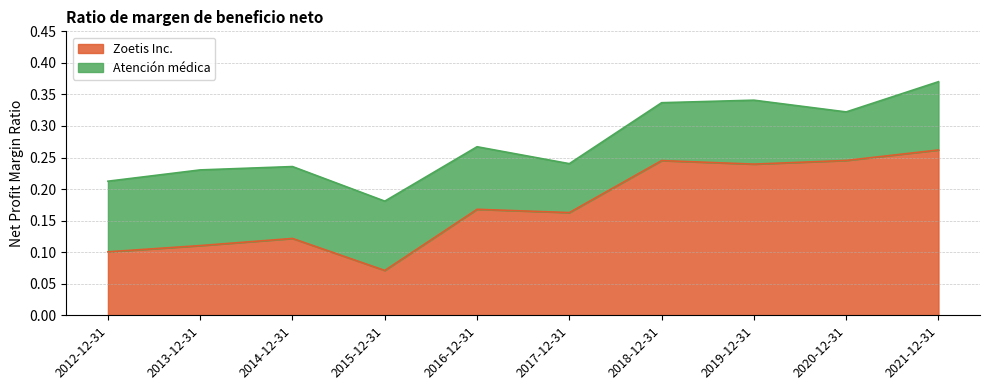

True or false: the data has more than 1 interior local peaks.

True